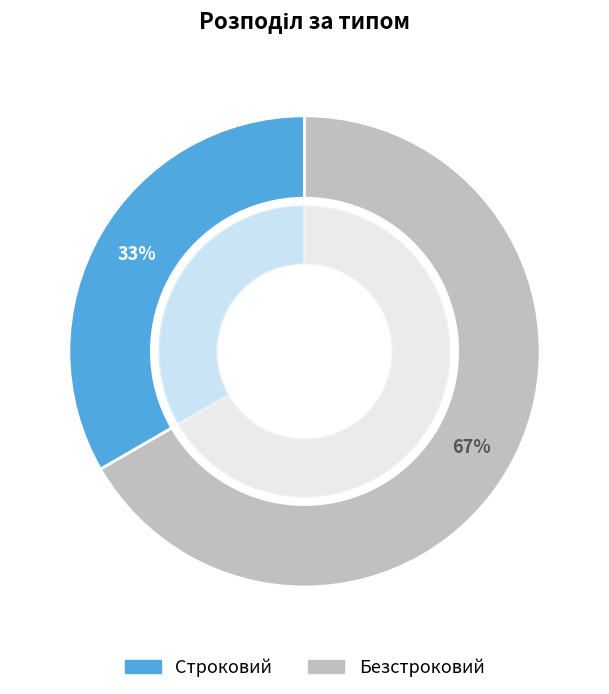

True or false: Строковий accounts for 33% of the total.

True